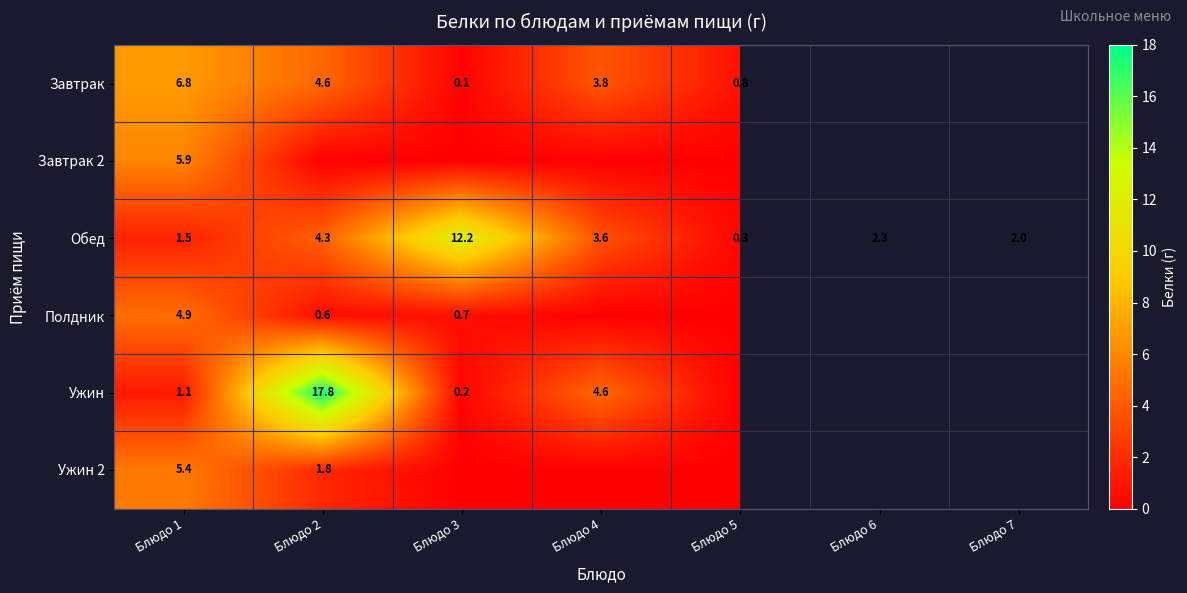

Where does the Обед series first go above 2?

Блюдо 2